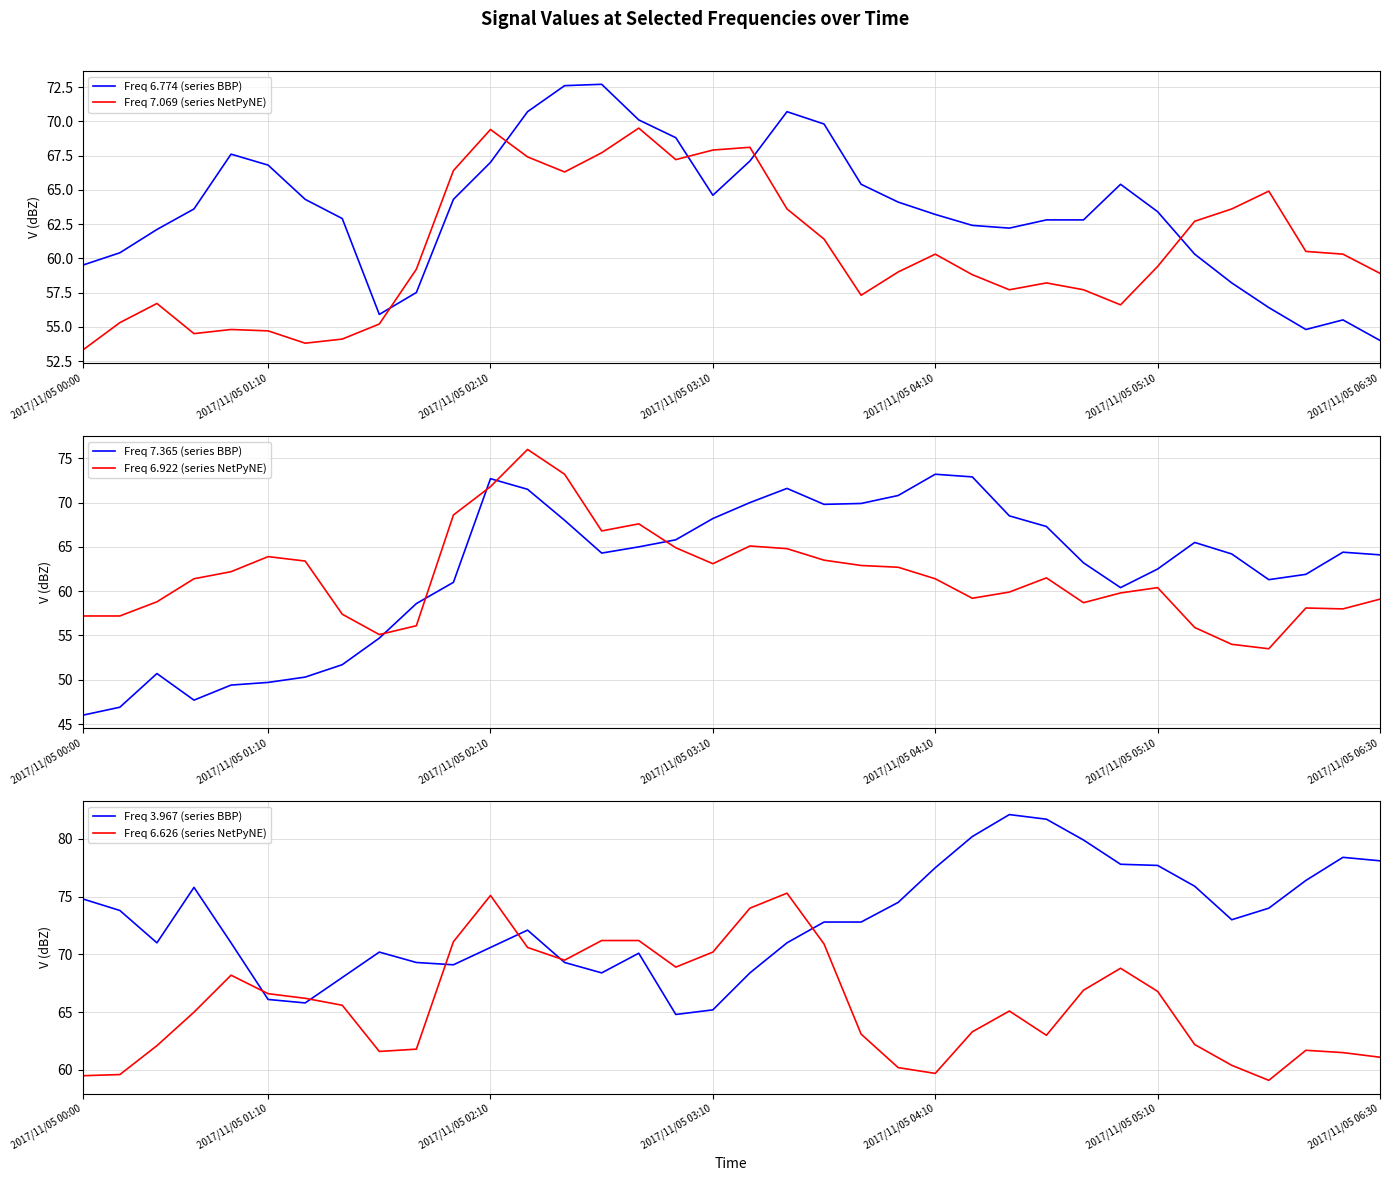

The value of Freq 6.922 (series NetPyNE) at 2017/11/05 01:10 is 63.9. True or false?

True